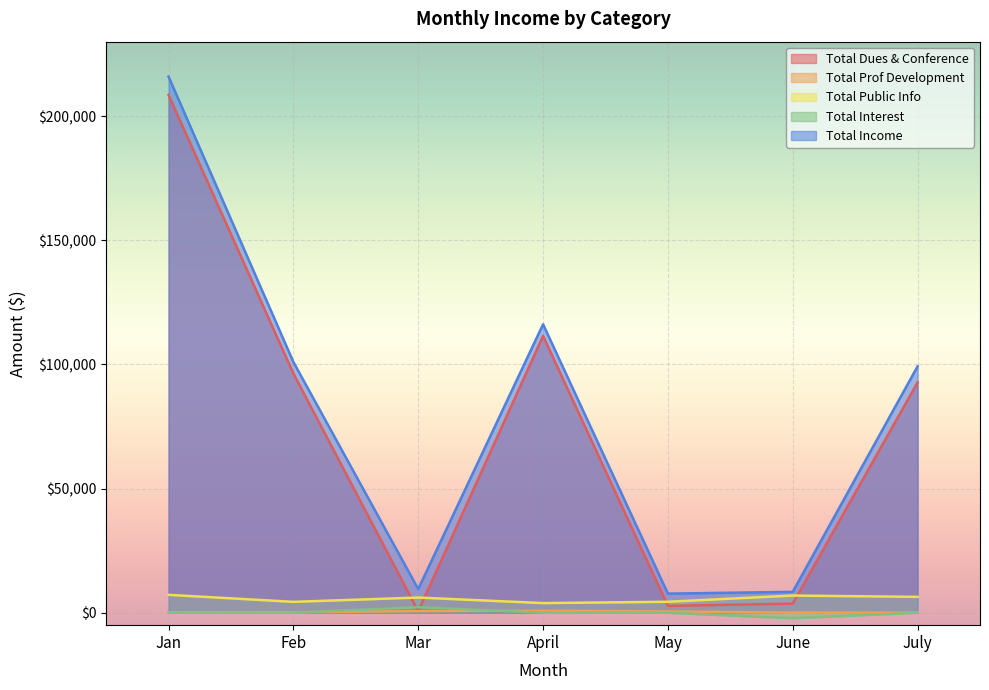

What is the difference between the maximum and minimum values in the Total Public Info series?

3320.0